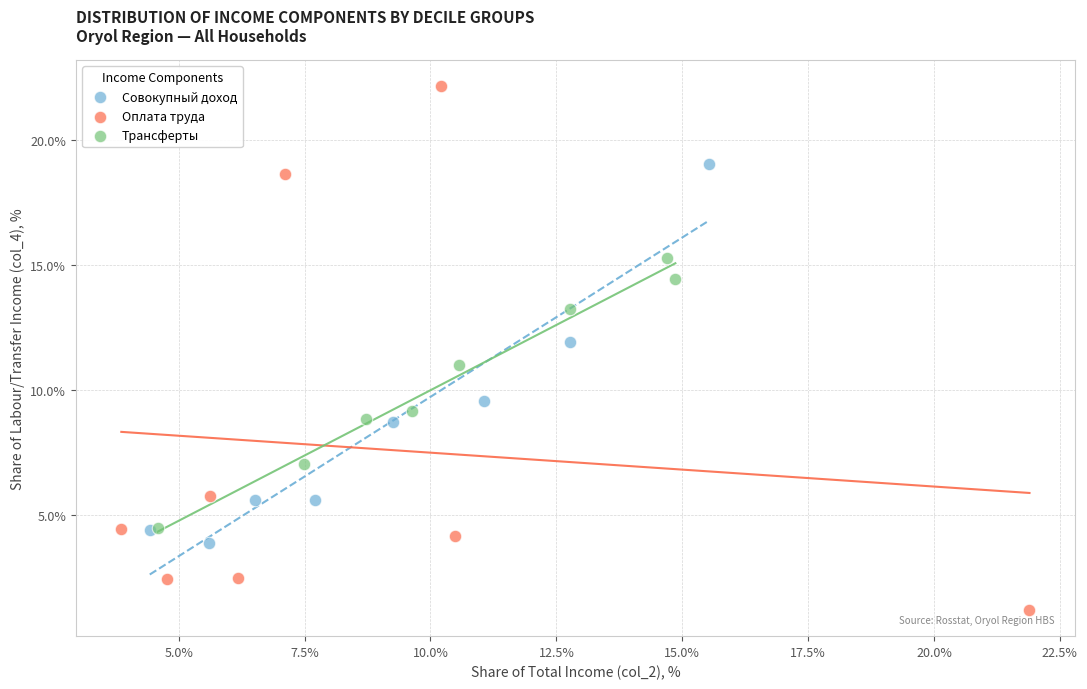

Which series contains the lowest Y value?

Оплата труда